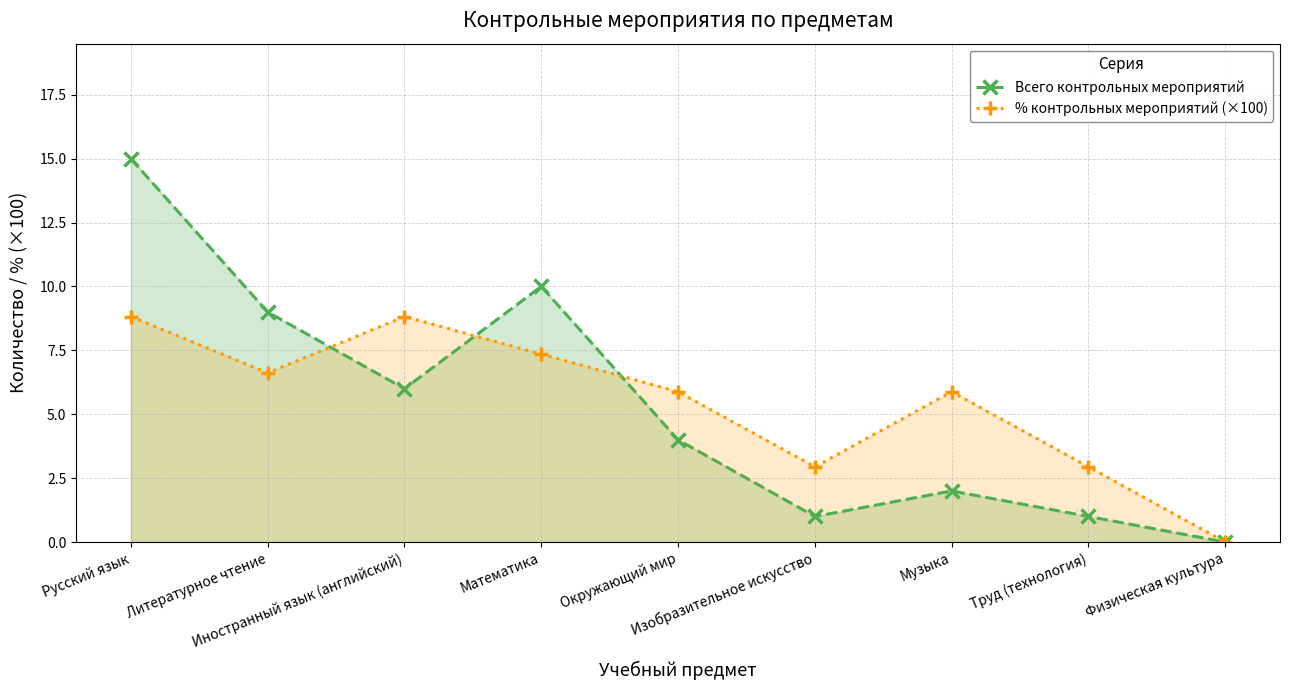

True or false: Всего контрольных мероприятий and % контрольных мероприятий (×100) intersect in this chart.

True